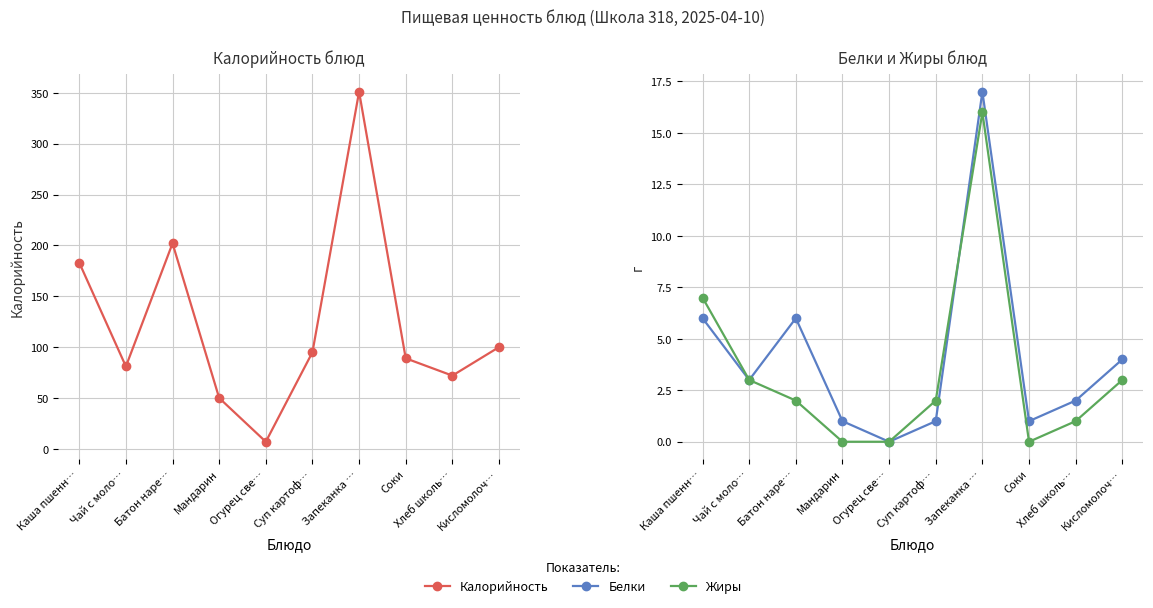

Is it true that Белки equals 1 at Суп картоф…?

True